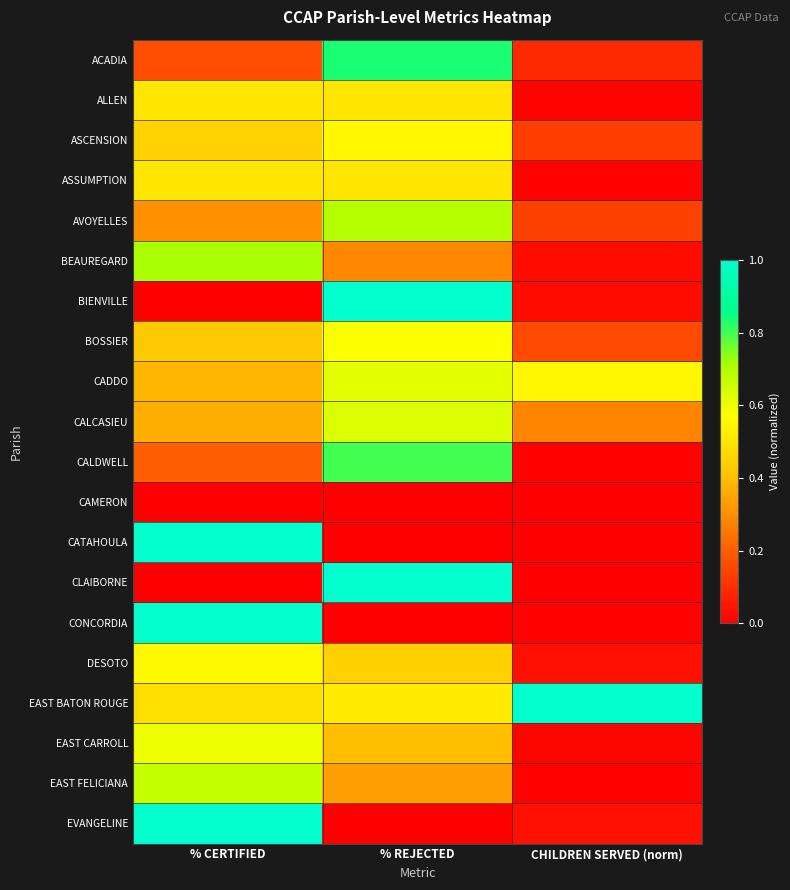

Which series has the widest spread of values?

BIENVILLE